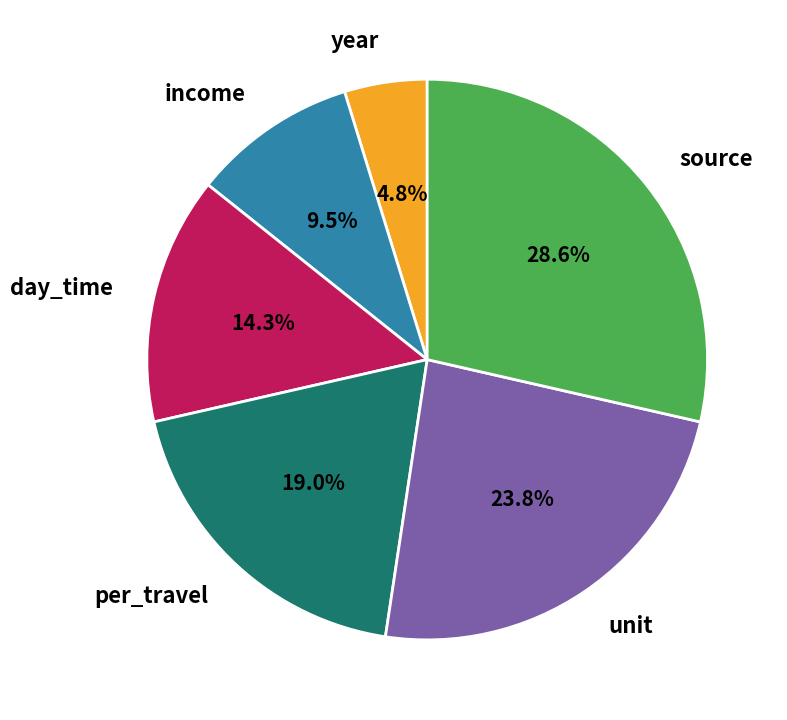

Rank the categories by value from lowest to highest.

year, income, day_time, per_travel, unit, source